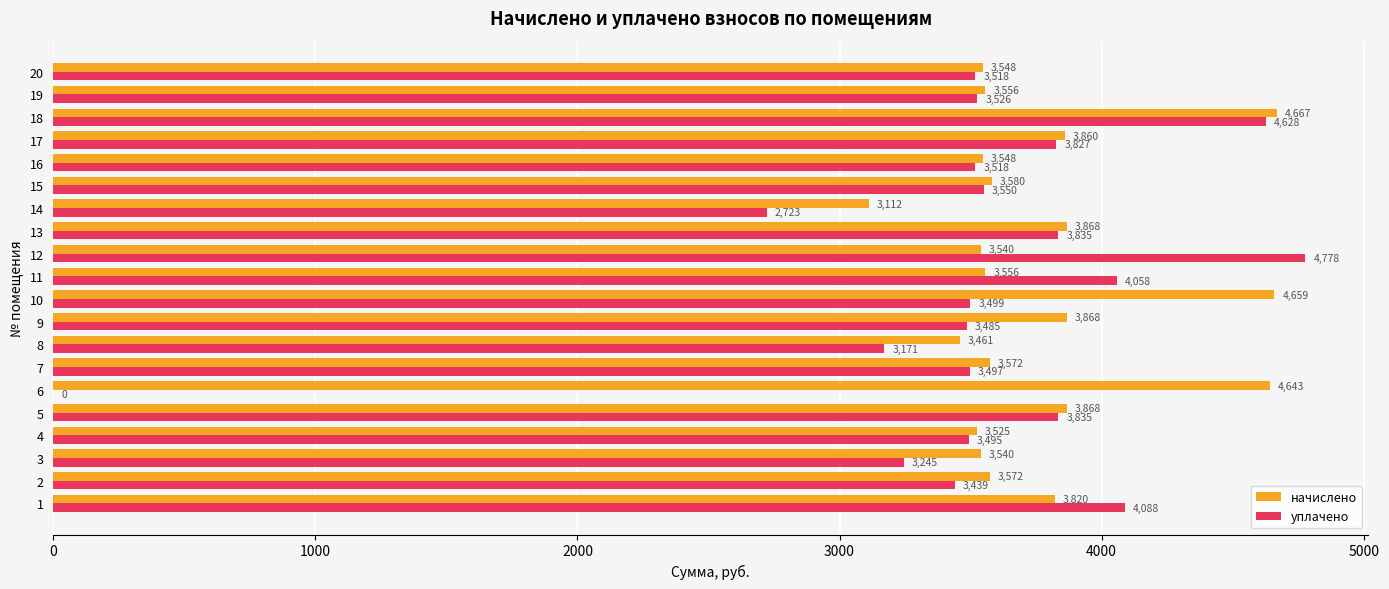

Which category has the highest value in the начислено series?

18